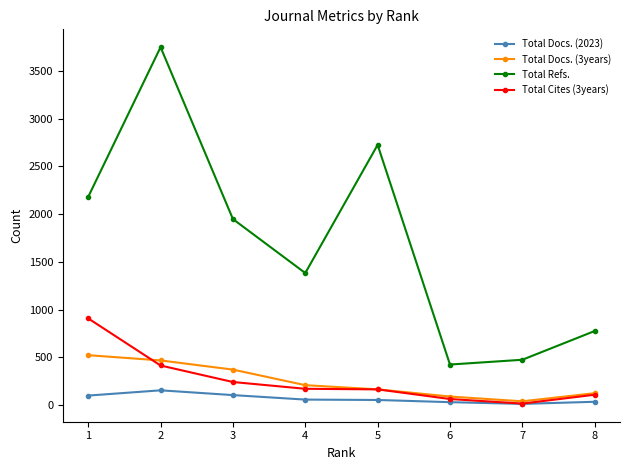

List the series in order of their peak value, highest first.

Total Refs., Total Cites (3years), Total Docs. (3years), Total Docs. (2023)